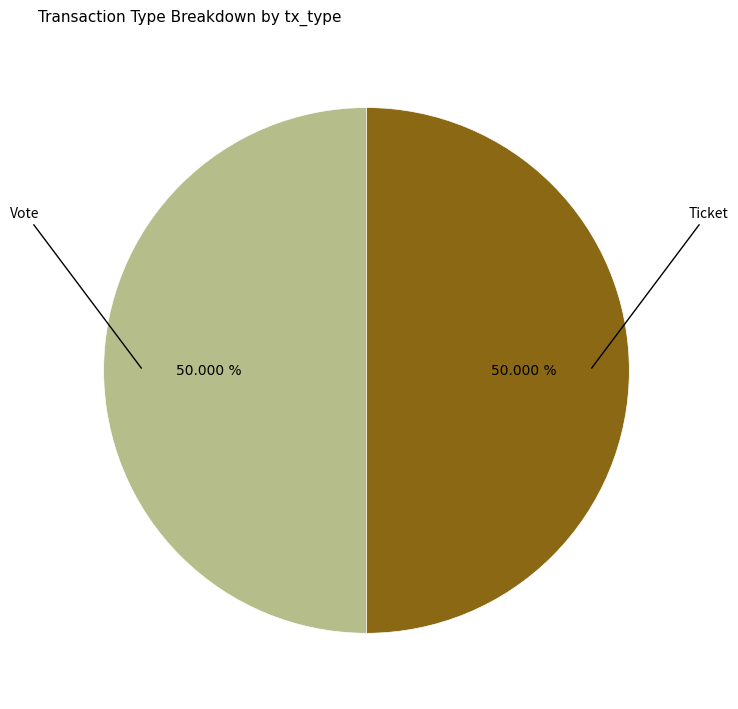

How many slices are in this pie chart?

2